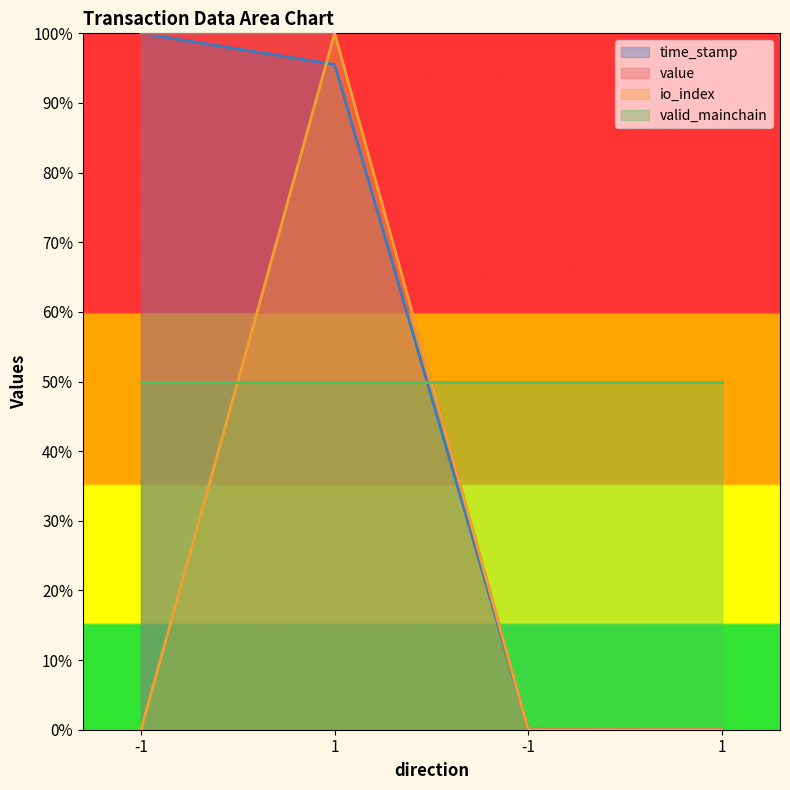

Which category has the lowest value in the value series?

-1